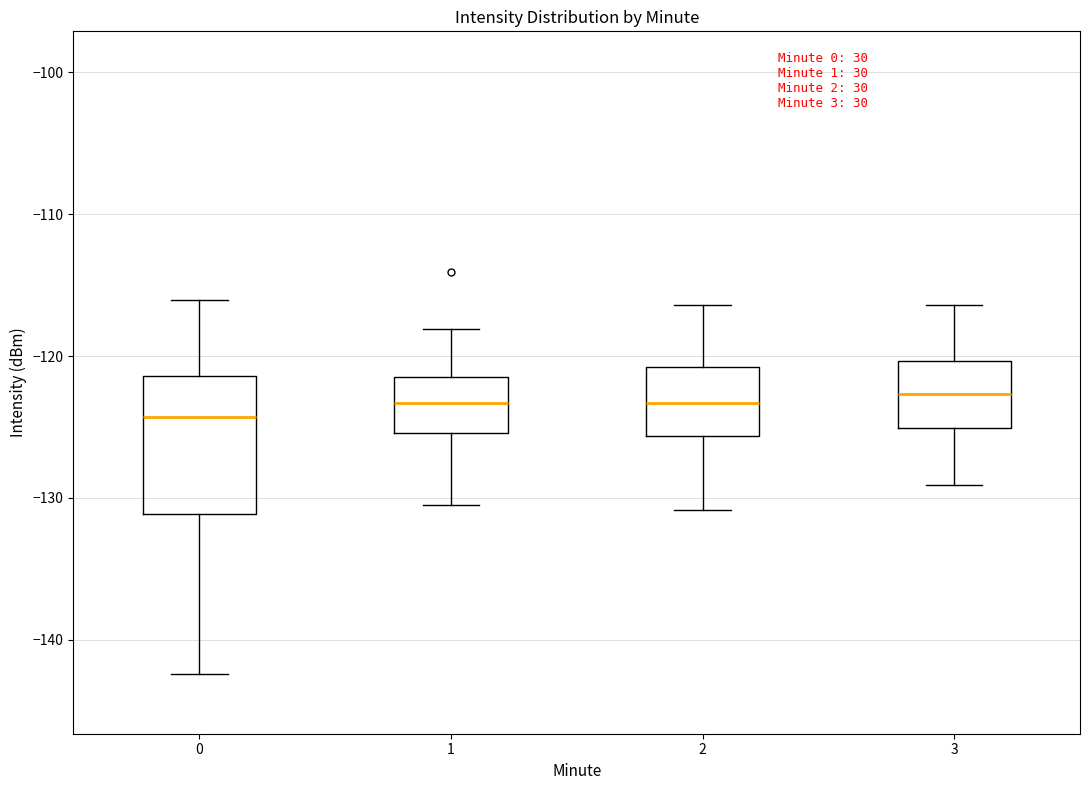

Reading left to right, transcribe this box plot: for each box, give where its median line is, the range the box spans, and where its two whiskers end, as read against the y-axis. The values are not printed on the chart, so give them approximately, as read against the axis.

0: median -124, box -131 to -121, whiskers -142 to -116
1: median -123, box -125 to -121, whiskers -131 to -118
2: median -123, box -126 to -121, whiskers -131 to -116
3: median -123, box -125 to -120, whiskers -129 to -116